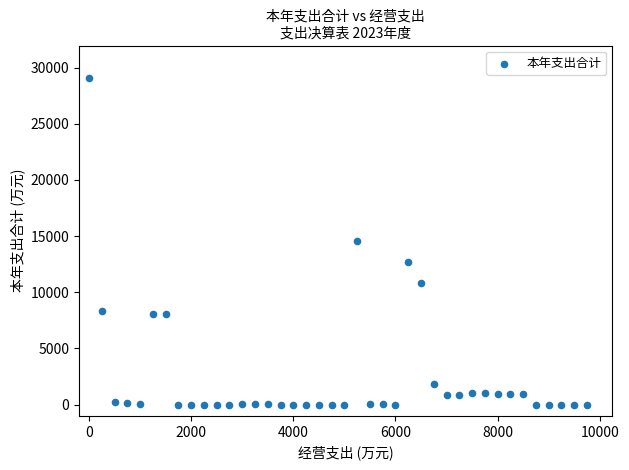

What is the range of Y values (max minus min)?

29052.6